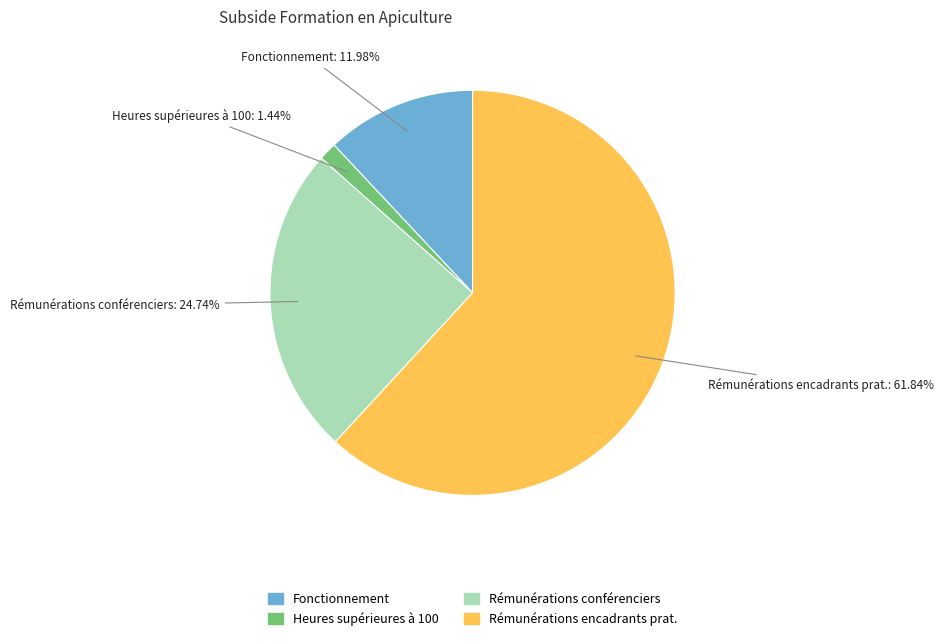

Which has a higher value, Heures supérieures à 100 or Rémunérations encadrants prat.?

Rémunérations encadrants prat.